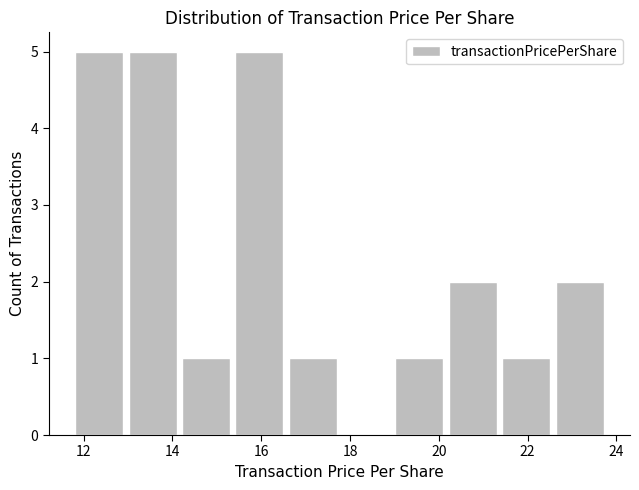

Reading left to right, transcribe this chart: for each bar, give the range it covers on the x-axis and its height. Neither the bar edges nor the heights are printed on the chart, so give them approximately, as read against the axes.

11.8 to 13.0: 5
13.0 to 14.2: 5
14.2 to 15.4: 1
15.4 to 16.6: 5
16.6 to 17.8: 1
17.8 to 19.0: 0
19.0 to 20.2: 1
20.2 to 21.4: 2
21.4 to 22.6: 1
22.6 to 23.8: 2